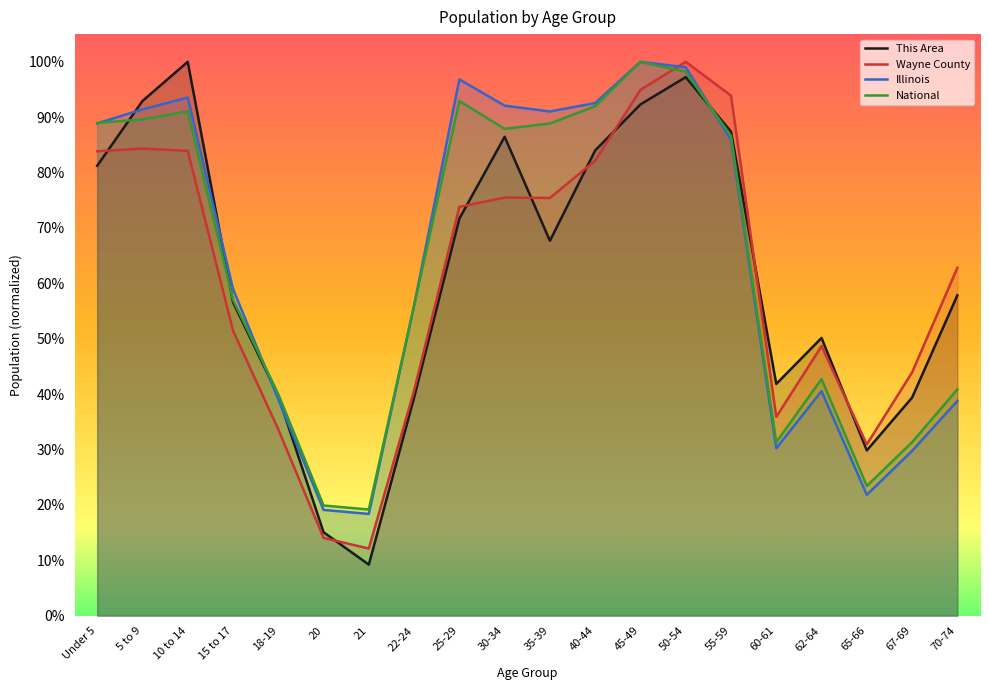

Where is the first local maximum for This Area?

10 to 14